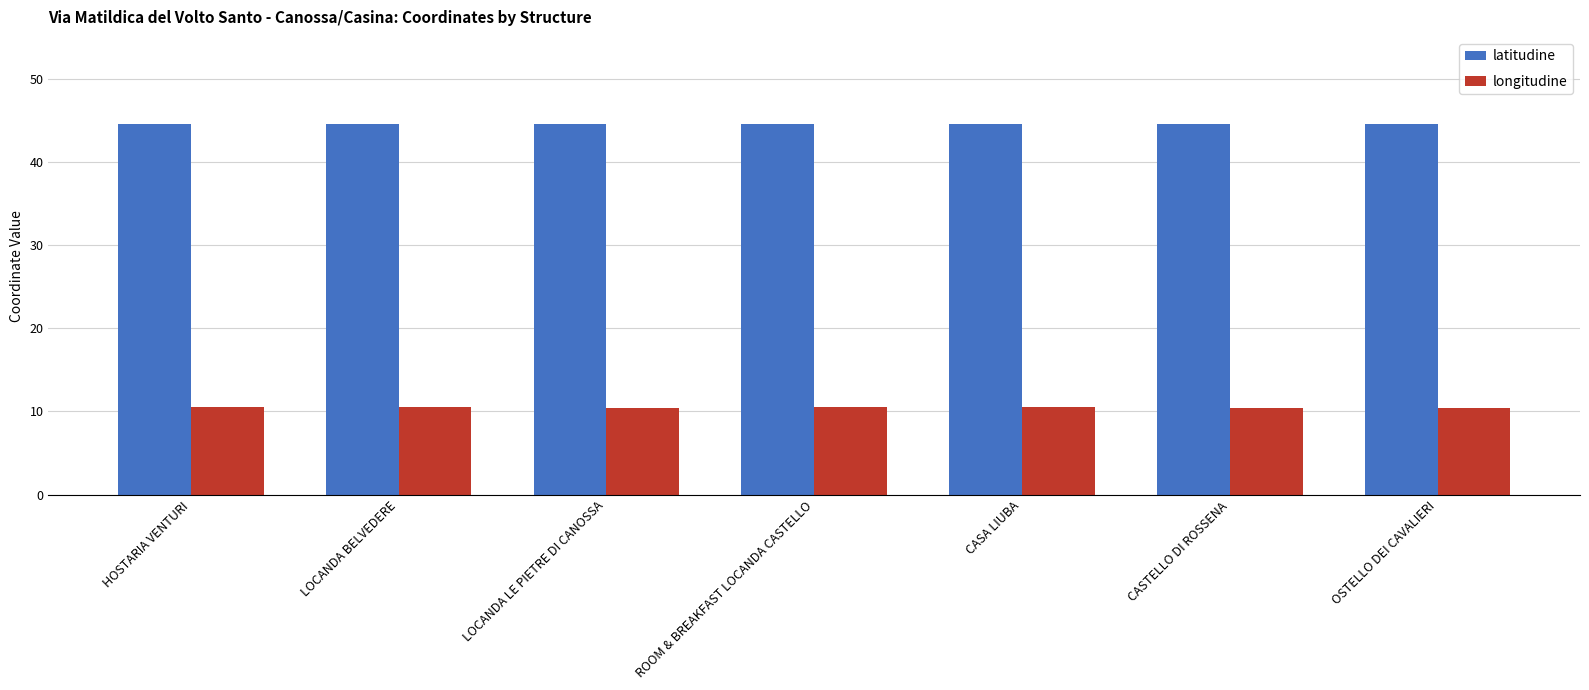

How many categories are shown in the chart?

7